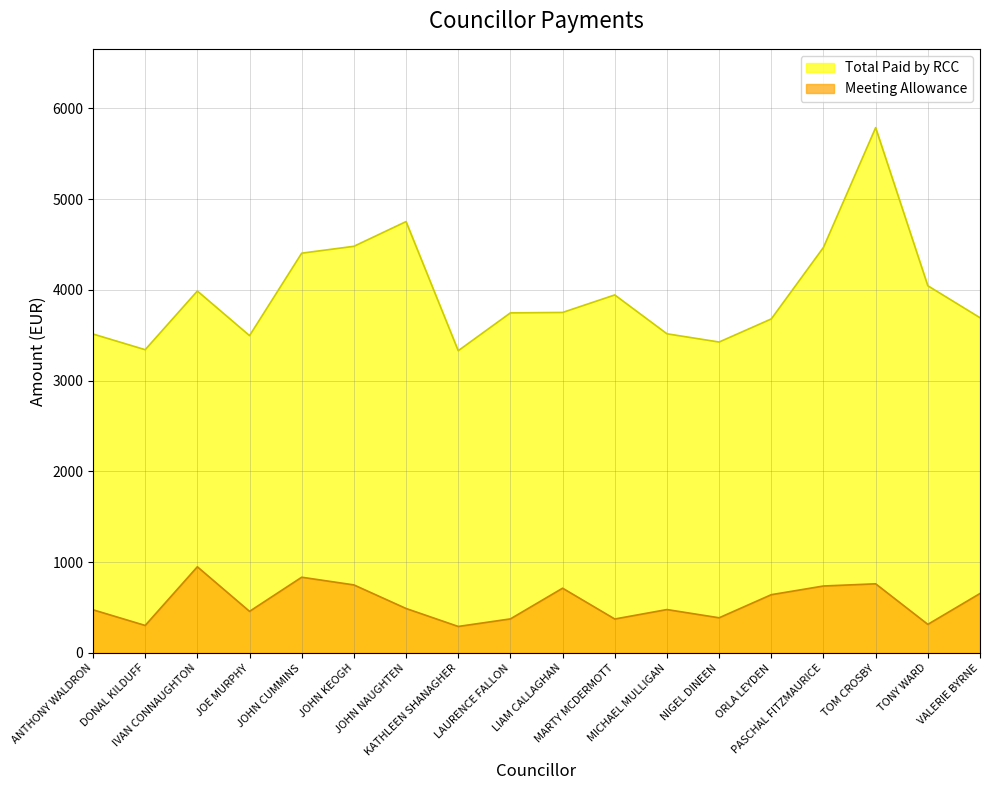

What value does the Total Paid by RCC series have at IVAN CONNAUGHTON?

3986.6